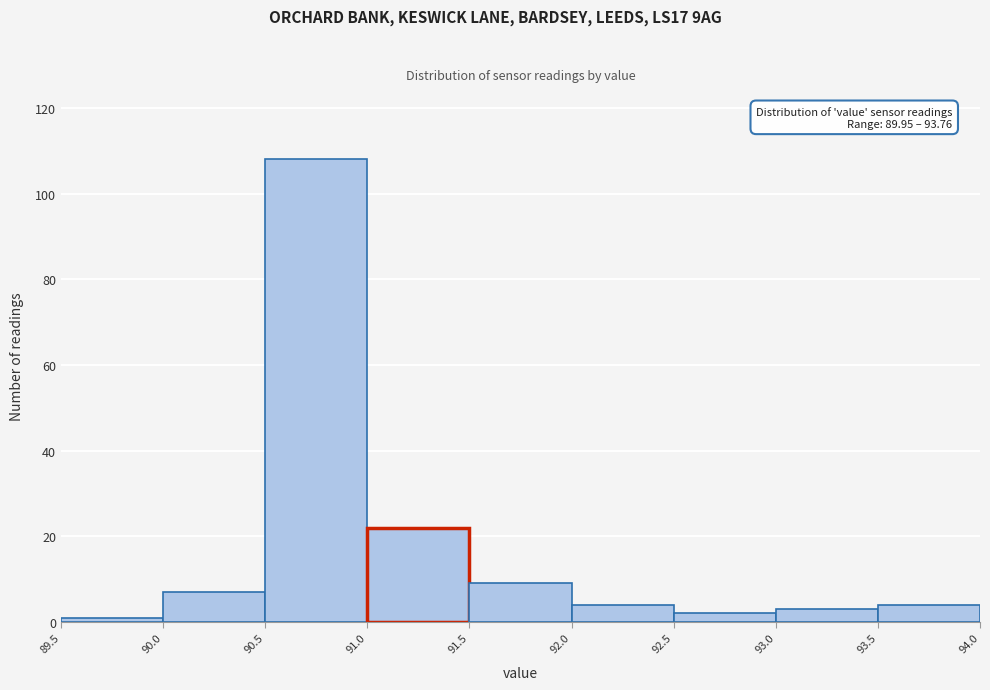

Over which range of the x-axis is the bar tallest?

90.5 to 91.0